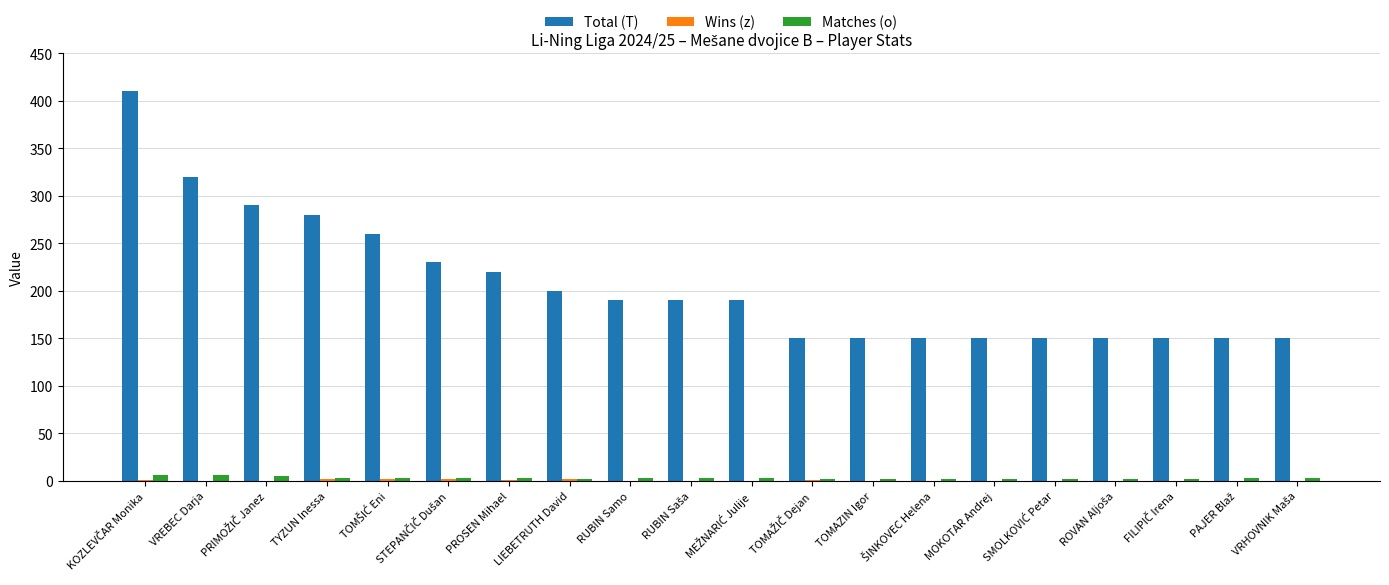

Which series has the largest total across all categories?

Total (T)